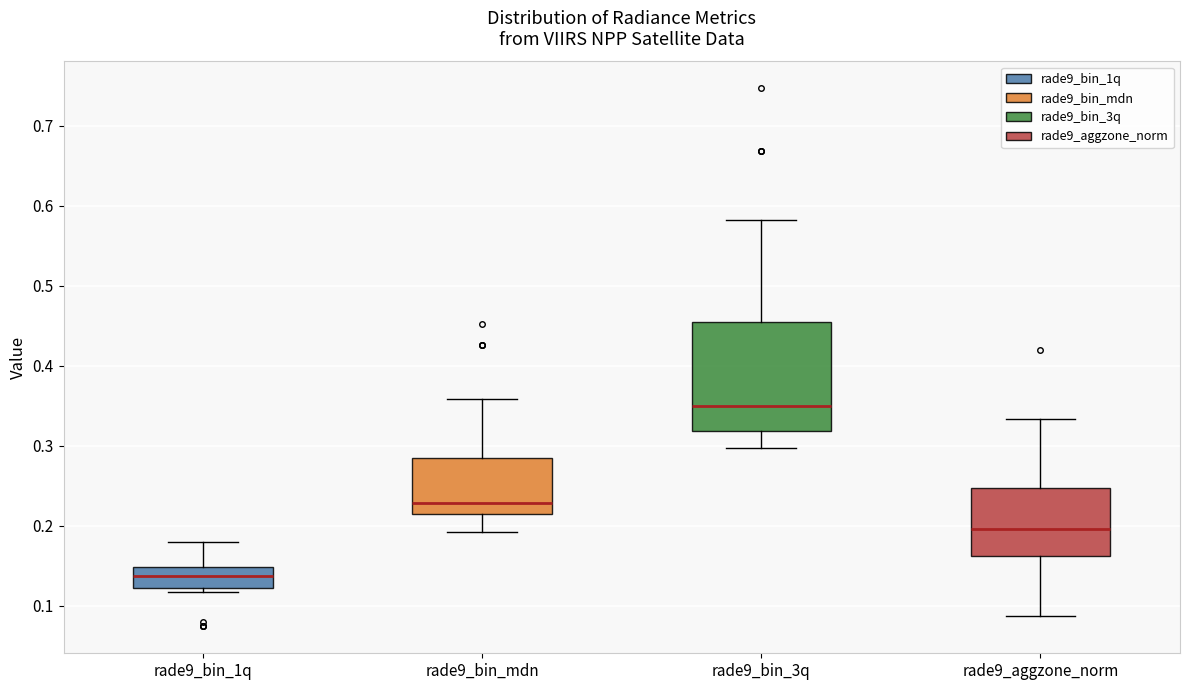

Which box is the tallest, from its lower edge to its upper edge?

rade9_bin_3q